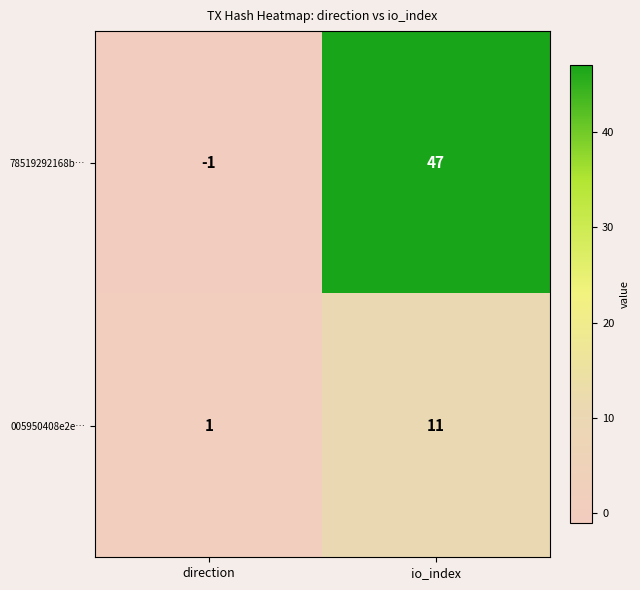

Reading left to right, what are all the values shown in this chart?

78519292168b…: direction=-1	io_index=47
005950408e2e…: direction=1	io_index=11